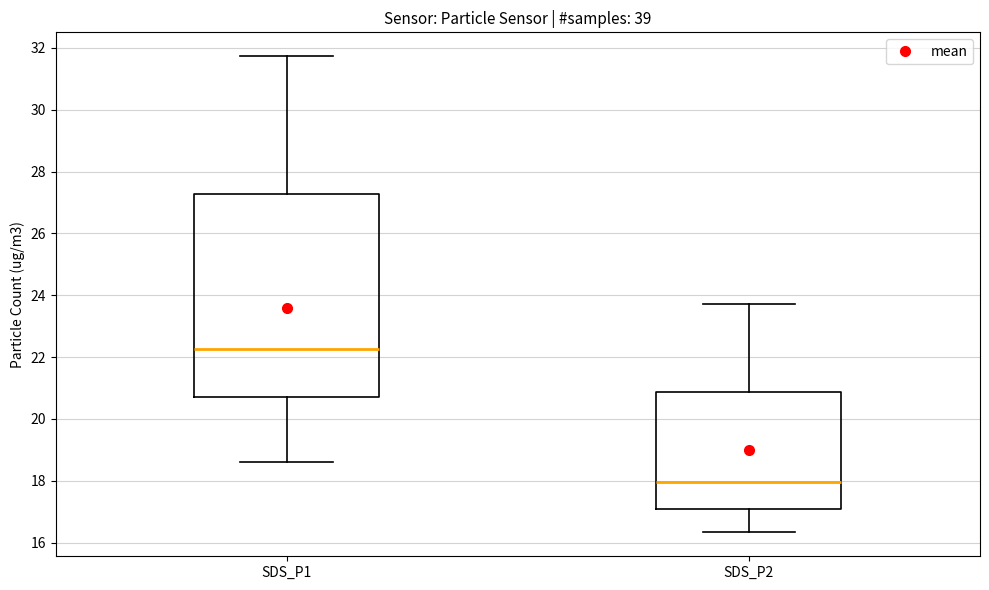

Reading left to right, transcribe this box plot: for each box, give where its median line is, the range the box spans, and where its two whiskers end, as read against the y-axis. The values are not printed on the chart, so give them approximately, as read against the axis.

SDS_P1: median 22.2, box 20.8 to 27.2, whiskers 18.6 to 31.8
SDS_P2: median 18.0, box 17.0 to 20.8, whiskers 16.4 to 23.8